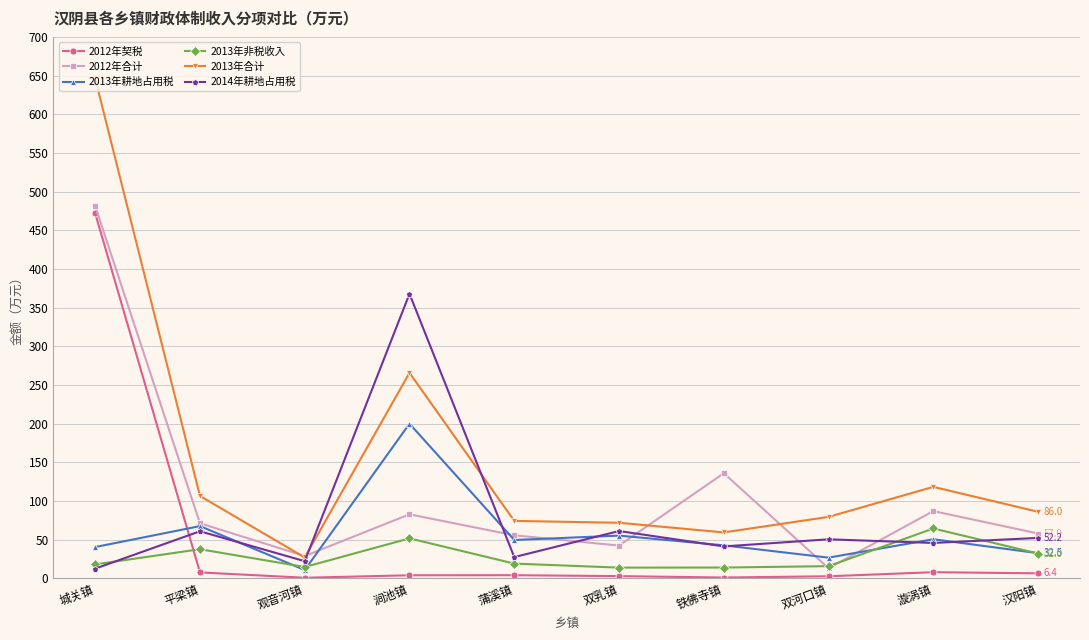

What is the difference between the maximum and minimum values in the 2013年合计 series?

619.3